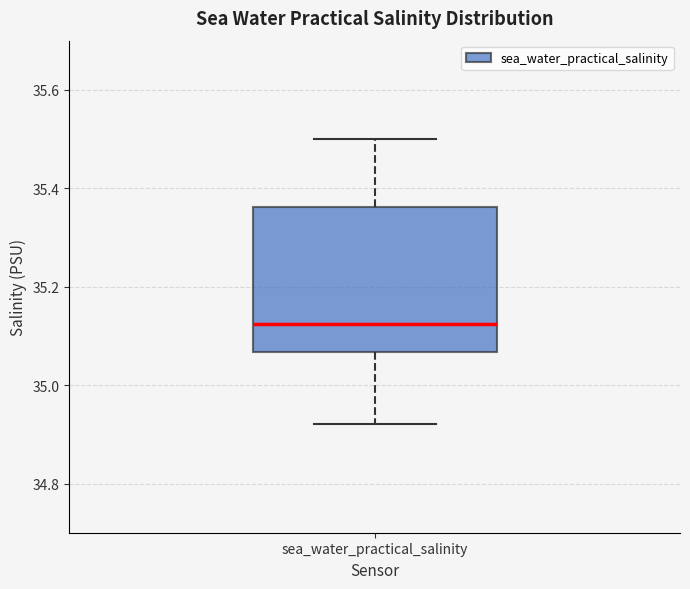

Read this box plot against the y-axis: the position of the median line, the range covered by the box, and the ends of both whiskers. The values are not printed on the chart, so give them approximately, as read against the axis.

median 35.12, box 35.06 to 35.36, whiskers 34.92 to 35.50